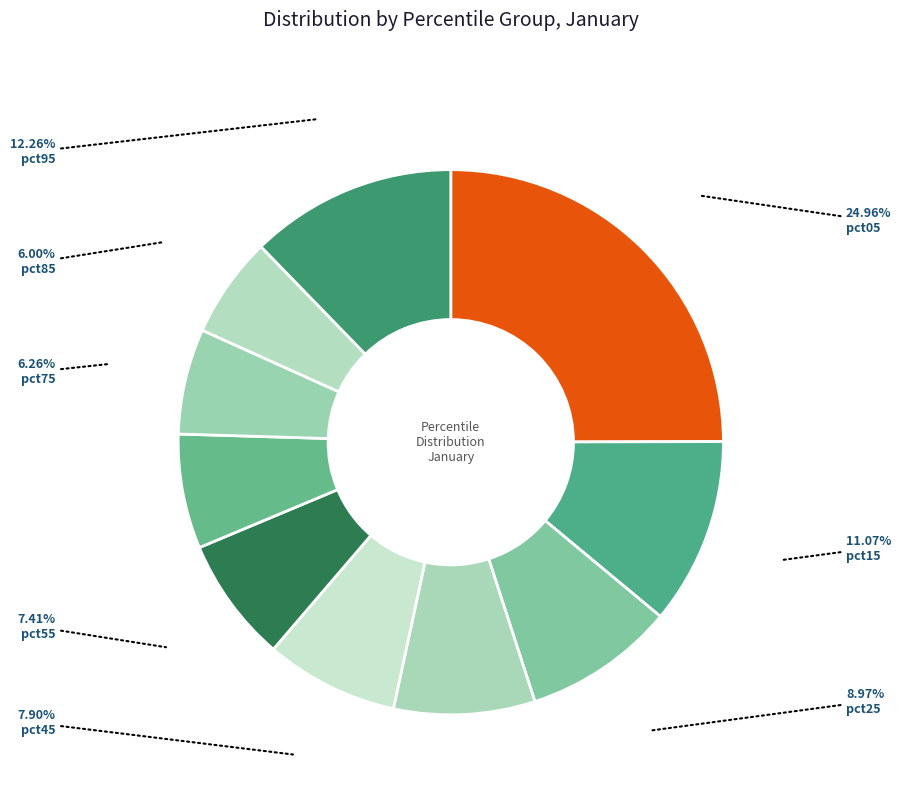

How many slices are in this pie chart?

10